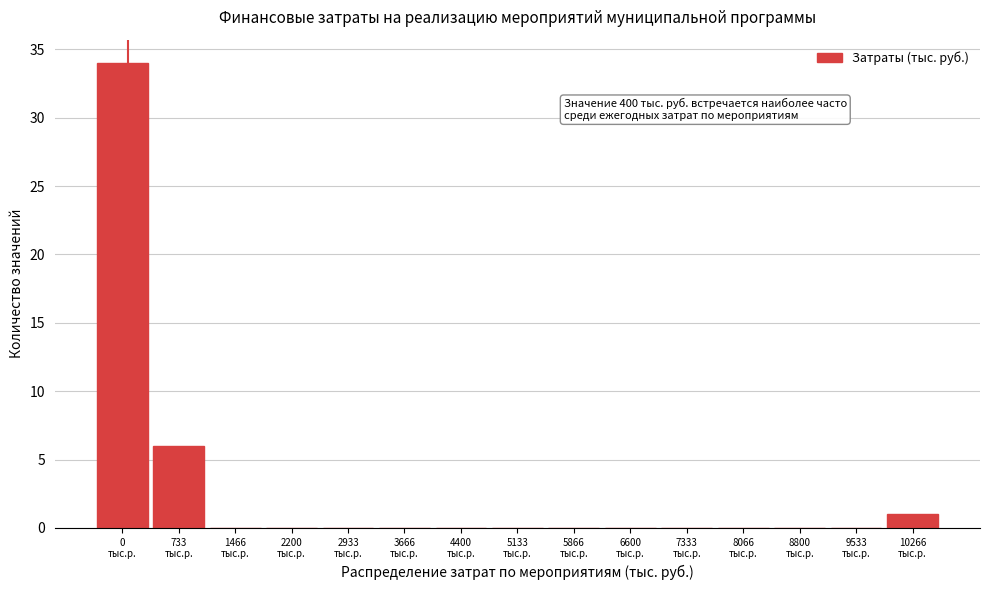

How many categories are shown in the chart?

15